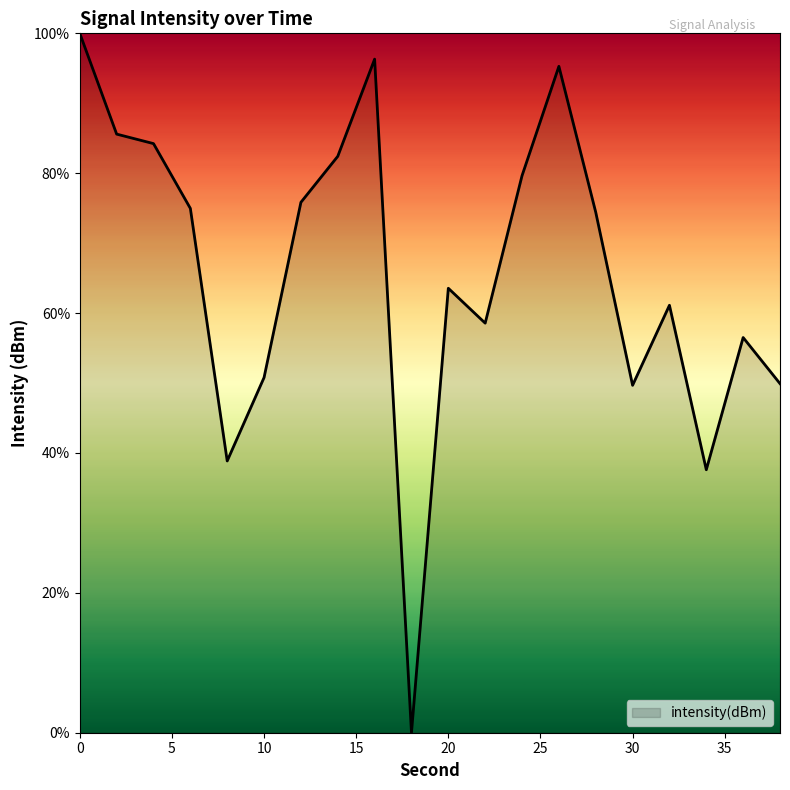

What is the greatest value displayed?

100.0